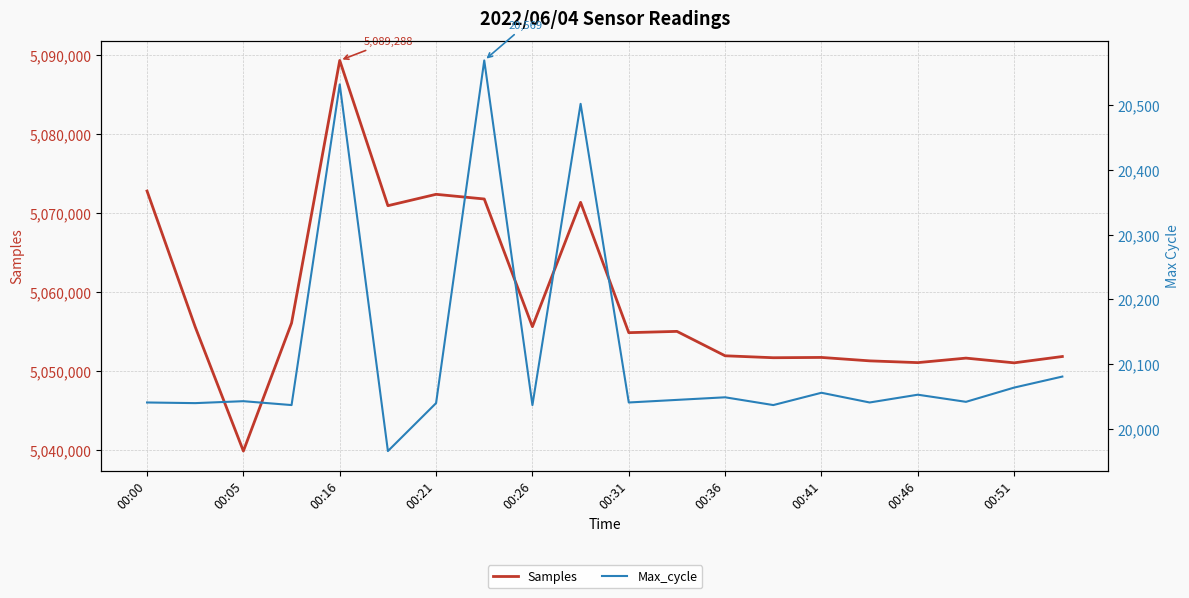

What is the average value of the Samples series?

5058891